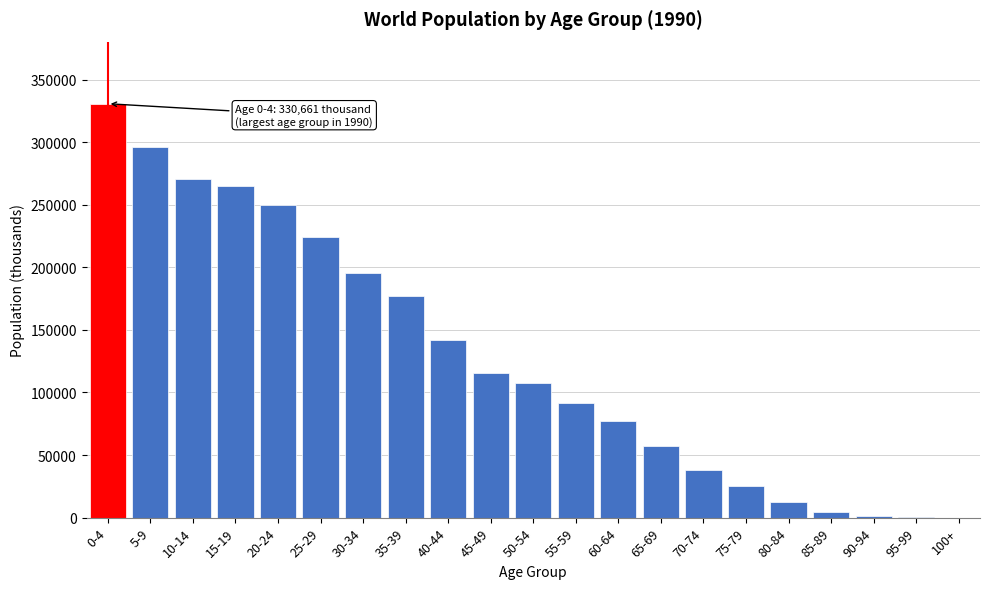

What is the ratio of the value at 40-44 to the value at 35-39?

0.8